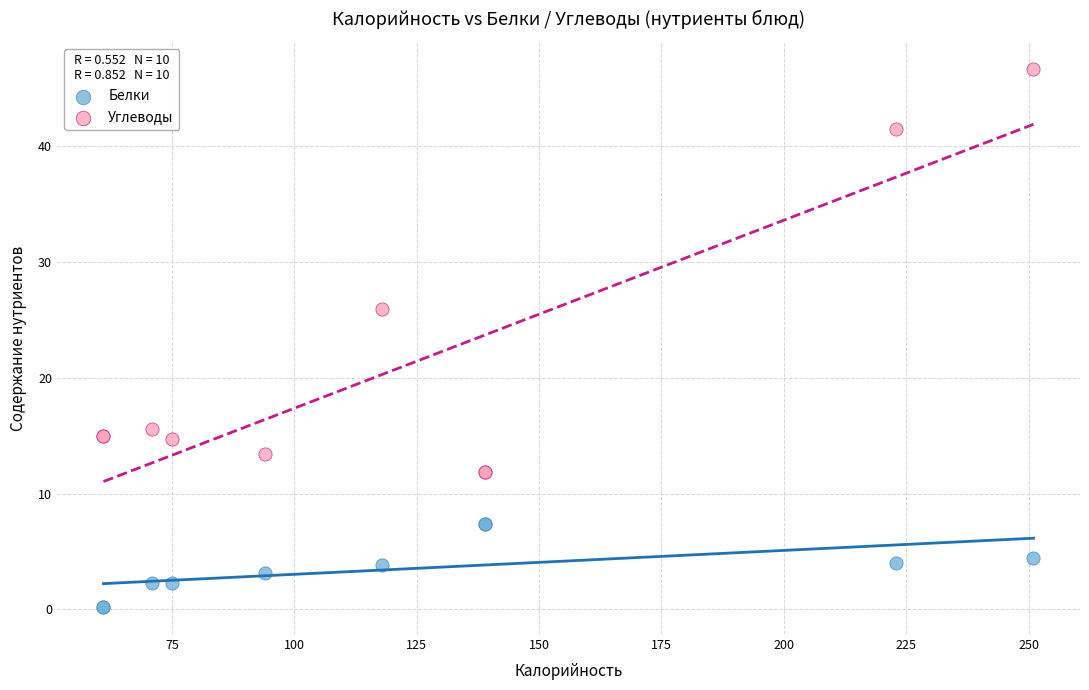

Which series has the largest Y range (max minus min)?

Углеводы